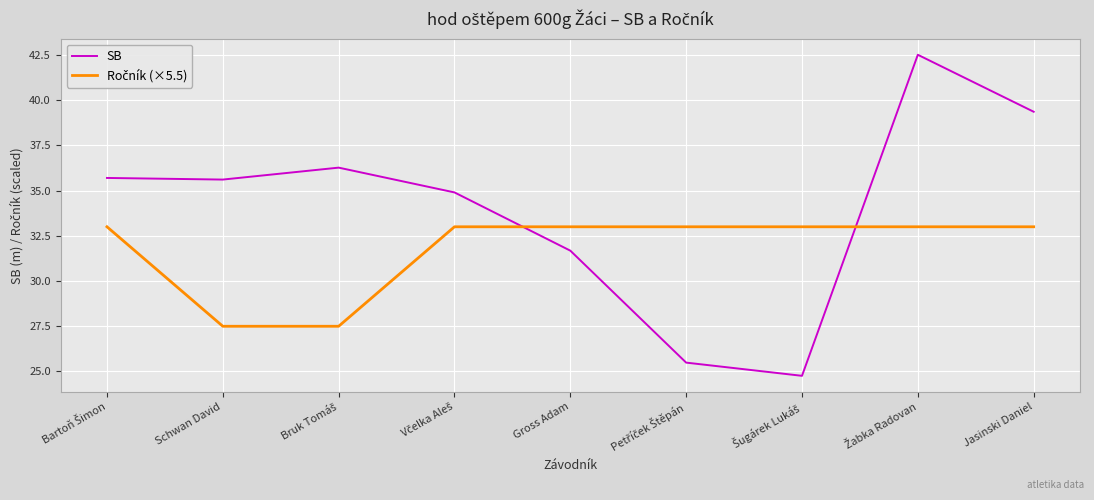

What is the minimum value shown in the chart?

24.8